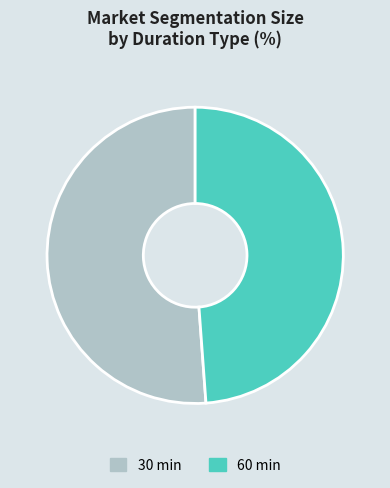

Between 60 min and 30 min, which is larger?

30 min